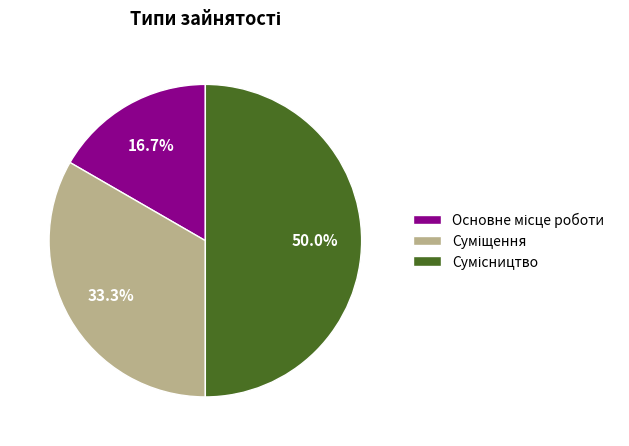

Count the number of slices in the pie.

3